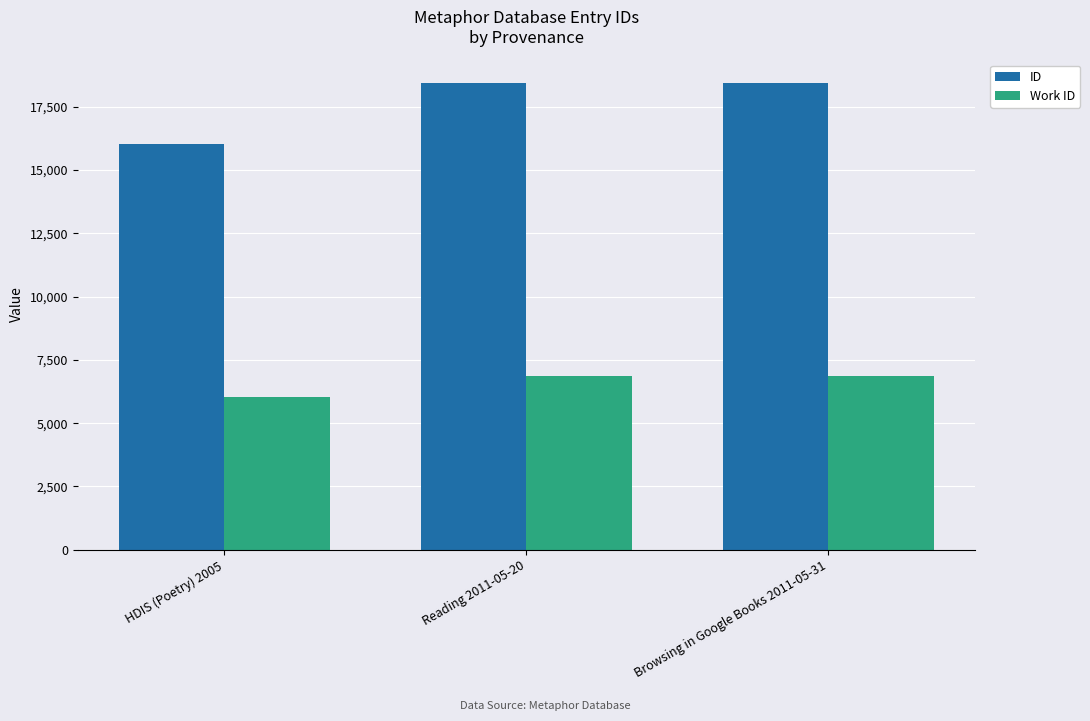

True or false: Work ID has a value of 6858 at Reading 2011-05-20.

True